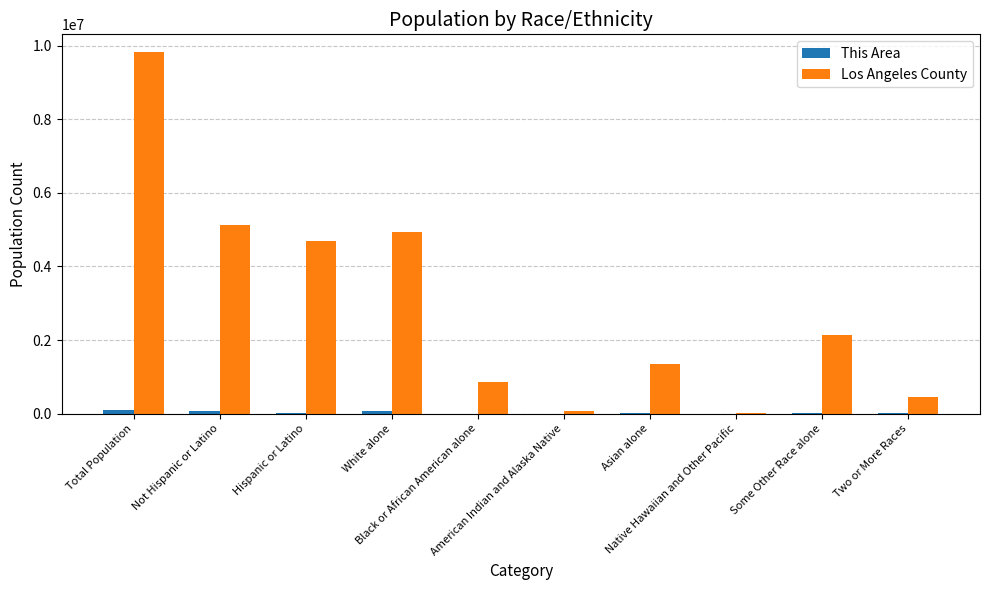

What is the greatest value displayed?

9818605